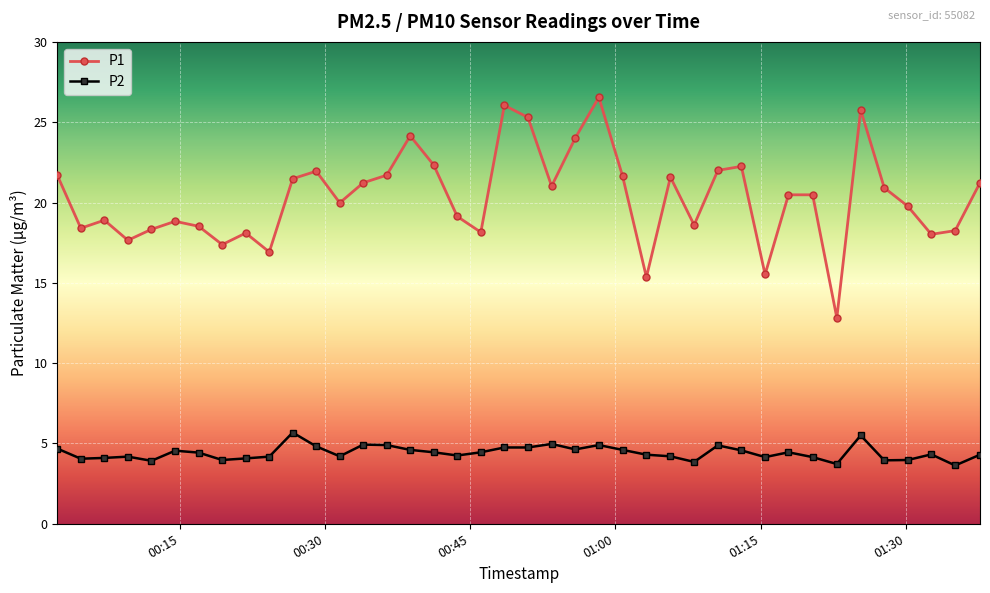

True or false: P2 and P1 intersect in this chart.

False